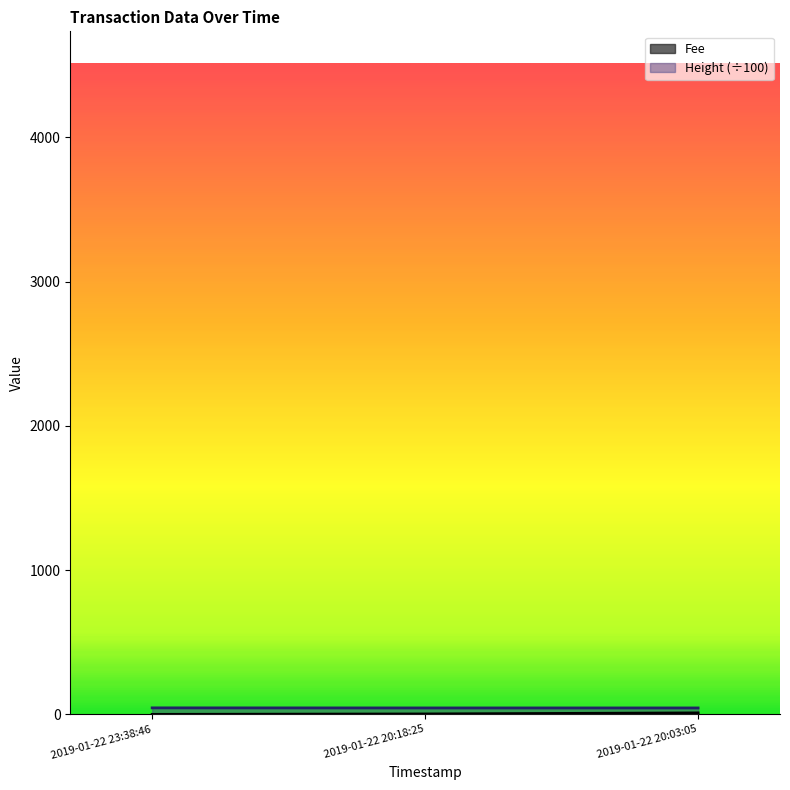

List the labels in order of Fee value, smallest first.

2019-01-22 23:38:46, 2019-01-22 20:18:25, 2019-01-22 20:03:05